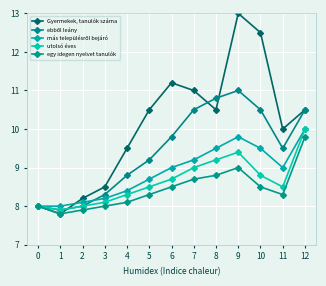

How many distinct data groups are displayed?

5